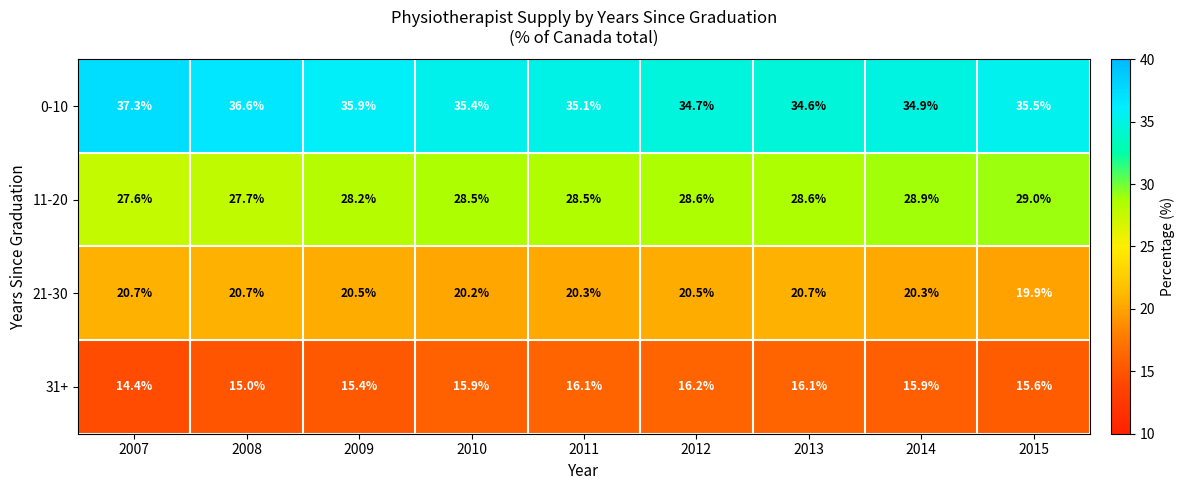

At which category does the chart reach its peak across all series?

2007